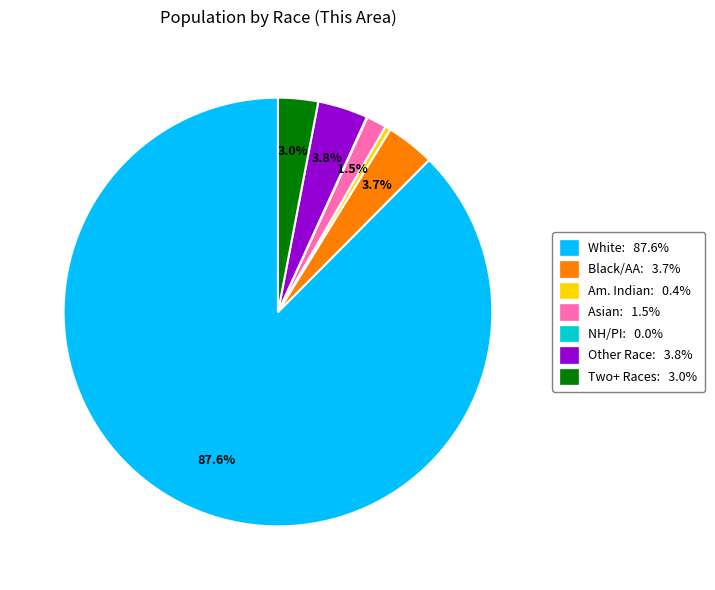

Is there a majority slice in this chart?

Yes